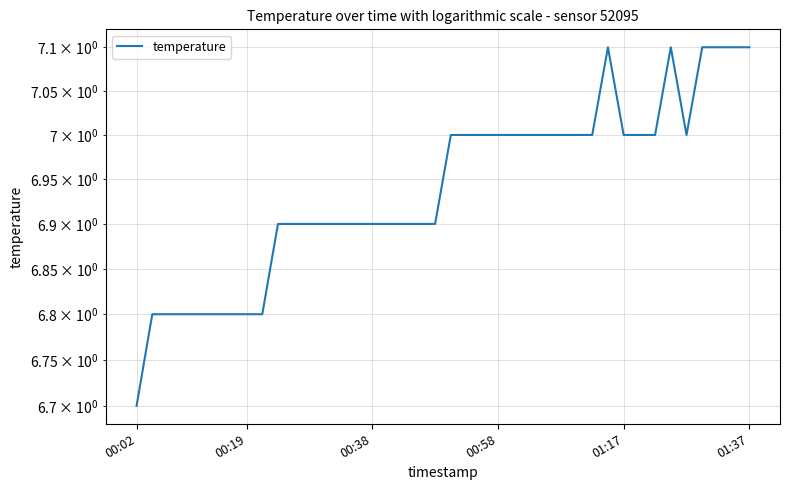

How many points are lower than both their immediate neighbors (excluding endpoints)?

1